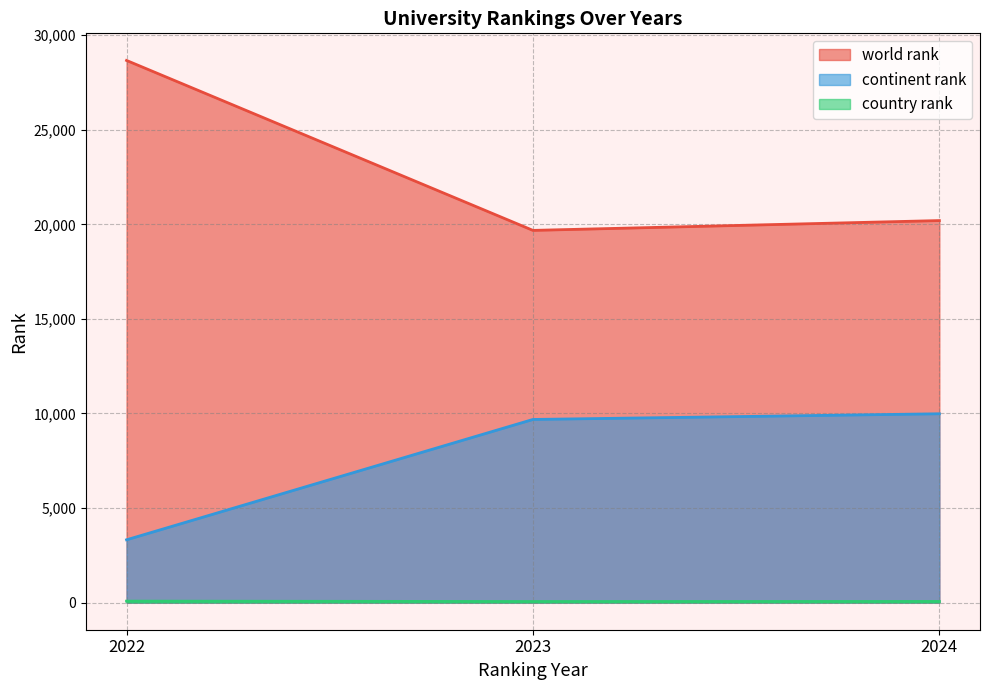

What is the total value across all series at 2022?

32065